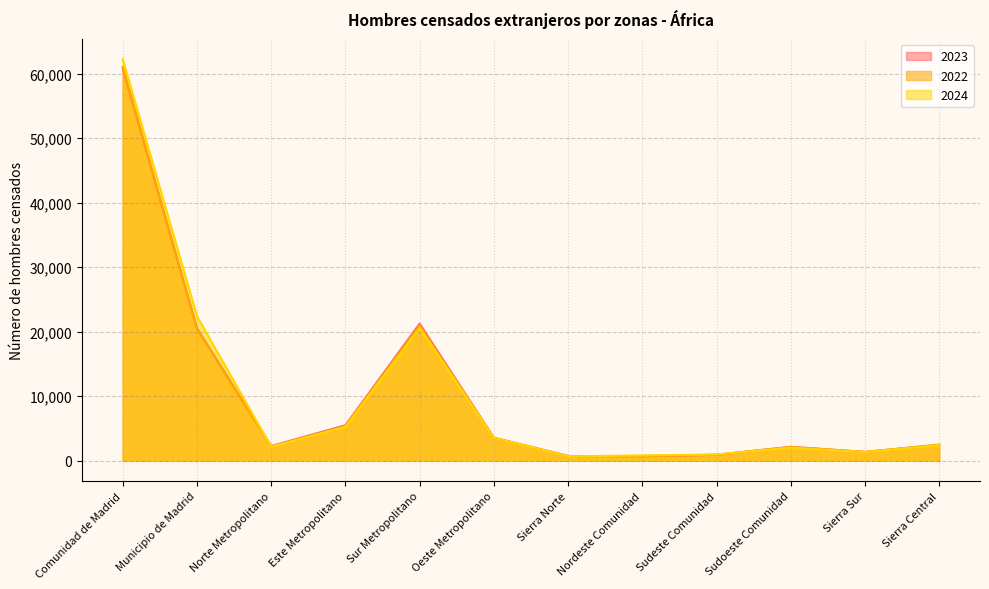

Reading left to right, what are all the values shown in this chart?

2023: Comunidad de Madrid=60849	Municipio de Madrid=20536	Norte Metropolitano=2294	Este Metropolitano=5510	Sur Metropolitano=21272	Oeste Metropolitano=3586	Sierra Norte=746	Nordeste Comunidad=718	Sudeste Comunidad=923	Sudoeste Comunidad=2170	Sierra Sur=1372	Sierra Central=2465
2022: Comunidad de Madrid=61052	Municipio de Madrid=20463	Norte Metropolitano=2209	Este Metropolitano=5372	Sur Metropolitano=20974	Oeste Metropolitano=3573	Sierra Norte=741	Nordeste Comunidad=723	Sudeste Comunidad=949	Sudoeste Comunidad=2152	Sierra Sur=1388	Sierra Central=2508
2024: Comunidad de Madrid=62256	Municipio de Madrid=22419	Norte Metropolitano=2184	Este Metropolitano=5247	Sur Metropolitano=20578	Oeste Metropolitano=3551	Sierra Norte=692	Nordeste Comunidad=835	Sudeste Comunidad=983	Sudoeste Comunidad=2029	Sierra Sur=1347	Sierra Central=2391